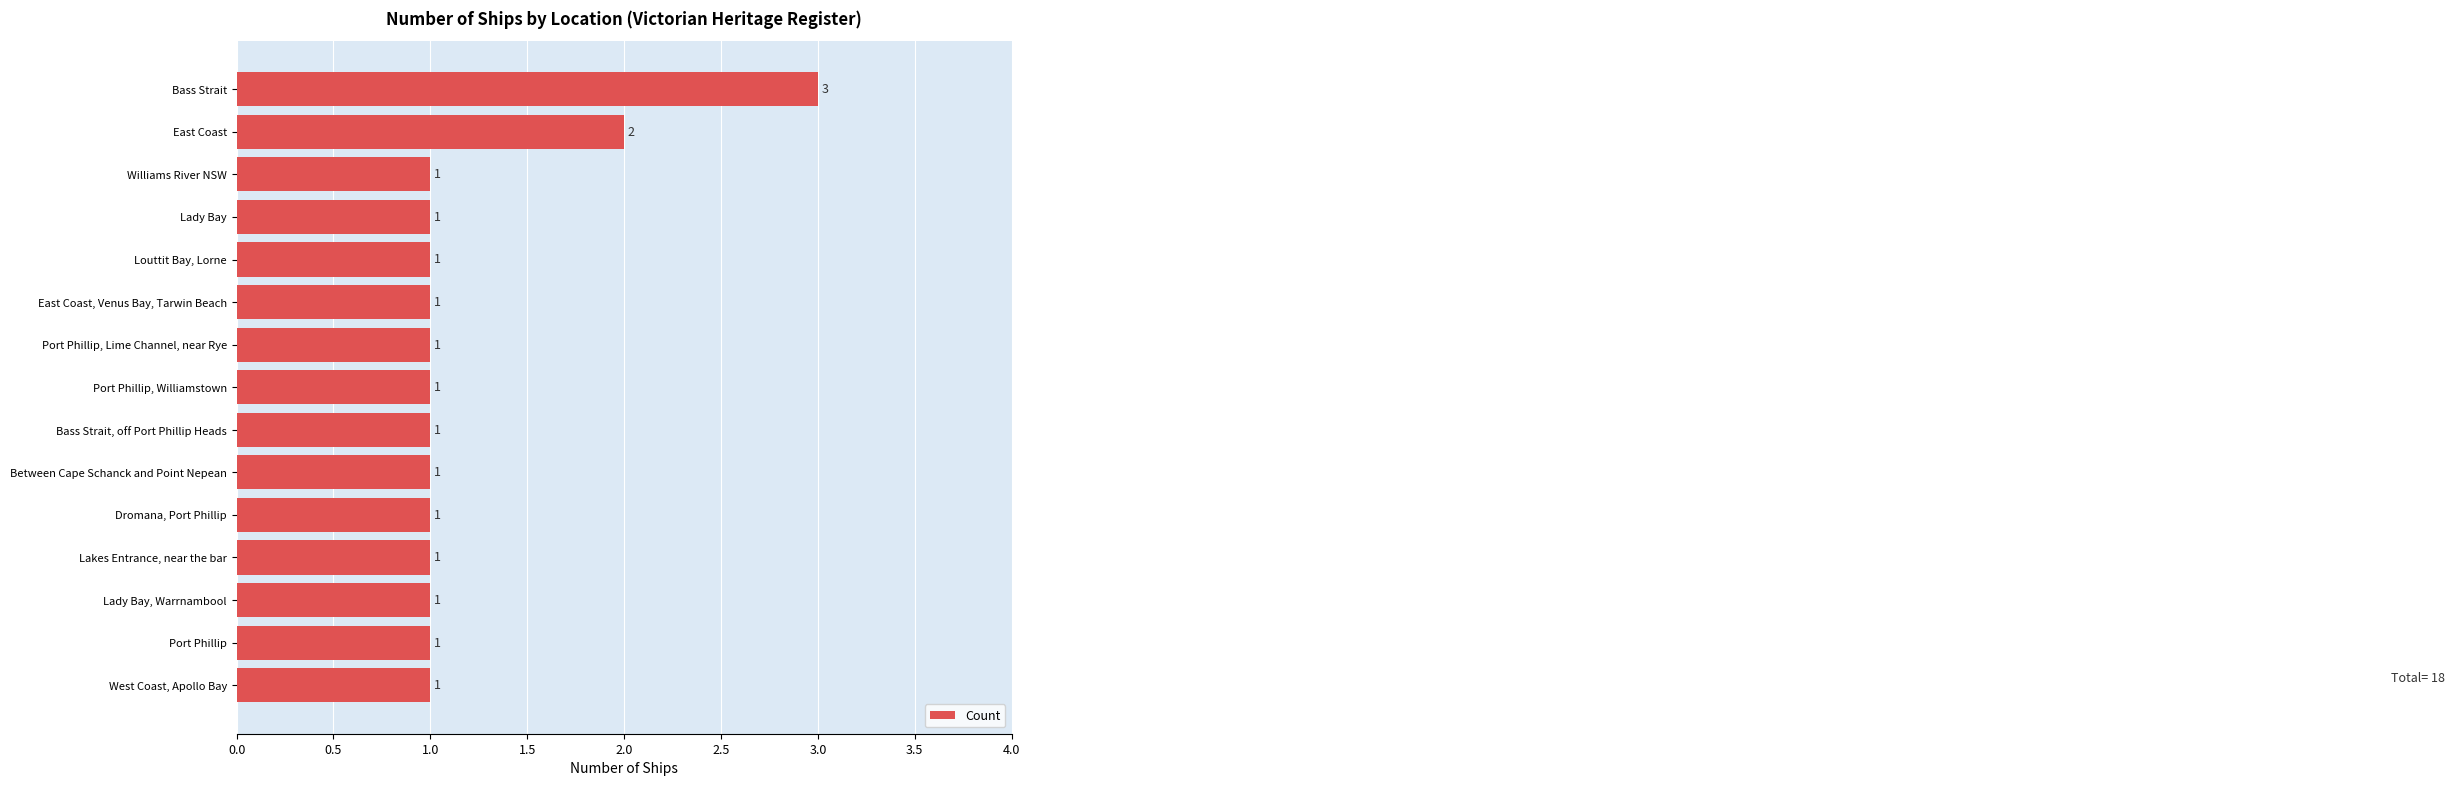

At which label is the value closest to 2?

East Coast